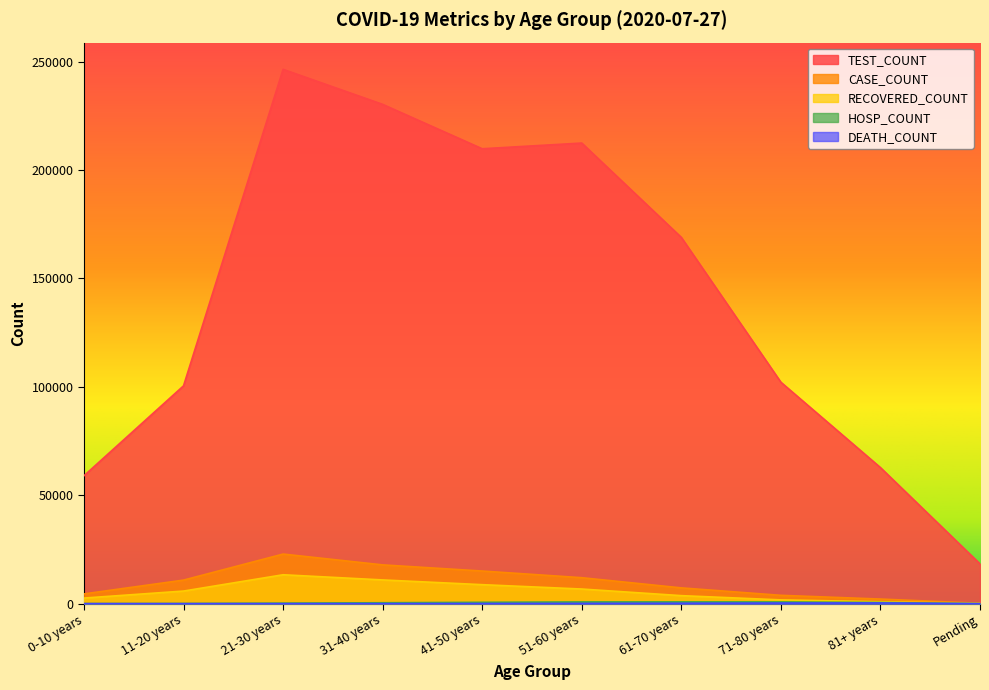

True or false: HOSP_COUNT has a value of 12 at 0-10 years.

False